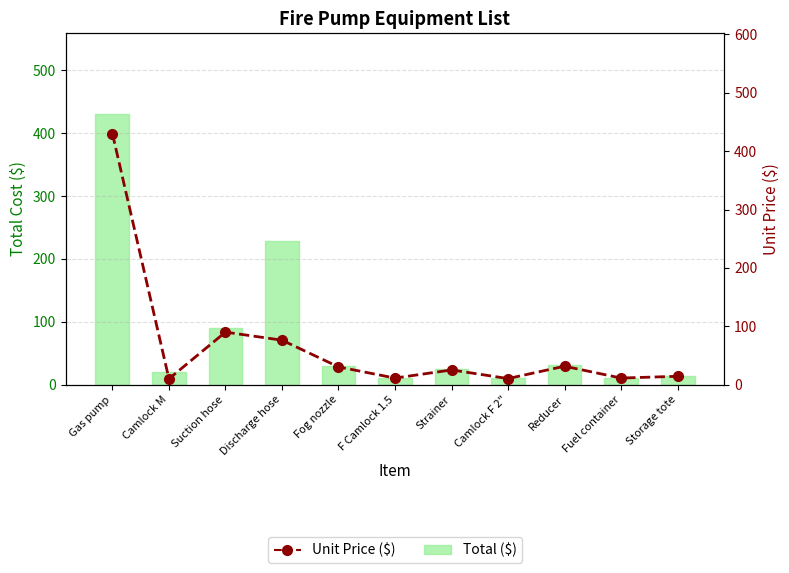

Which series has the widest spread of values?

Unit Price ($)